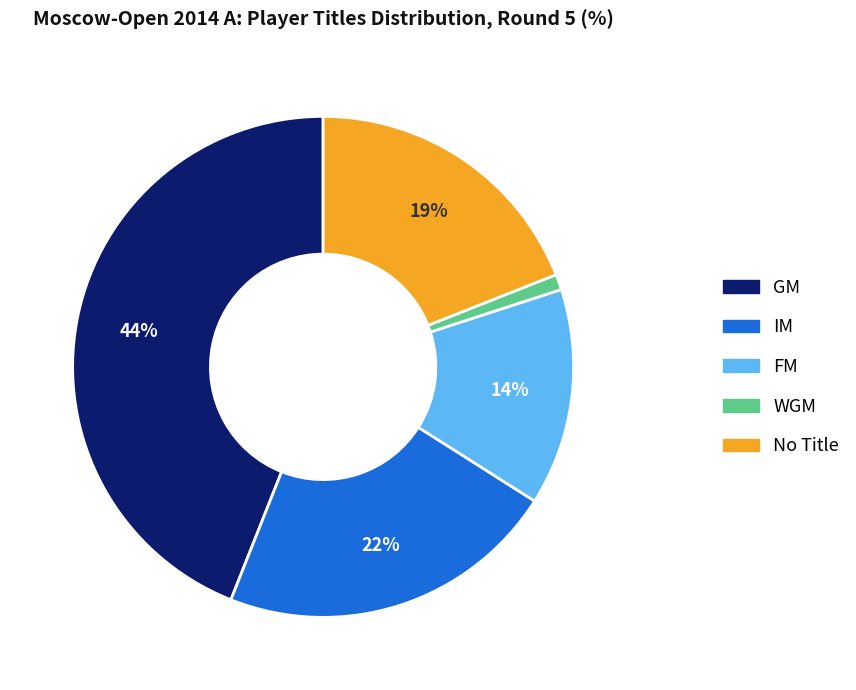

To the nearest percent, what is the difference between the largest and smallest slice percentages?

43%